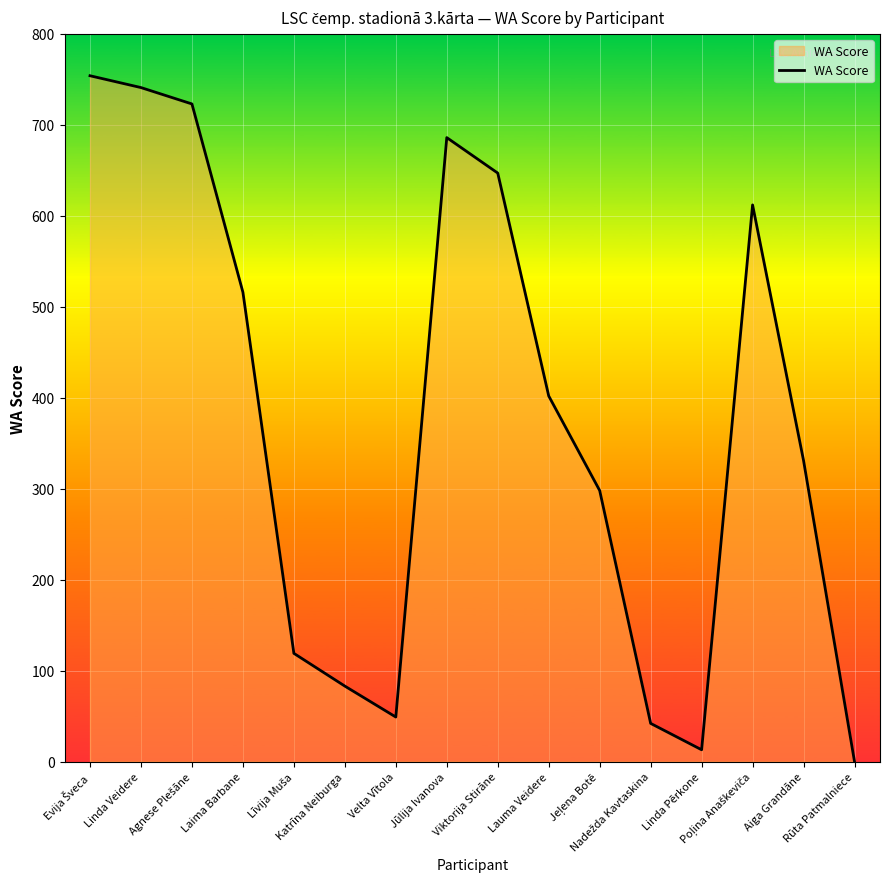

What is the greatest value displayed?

754